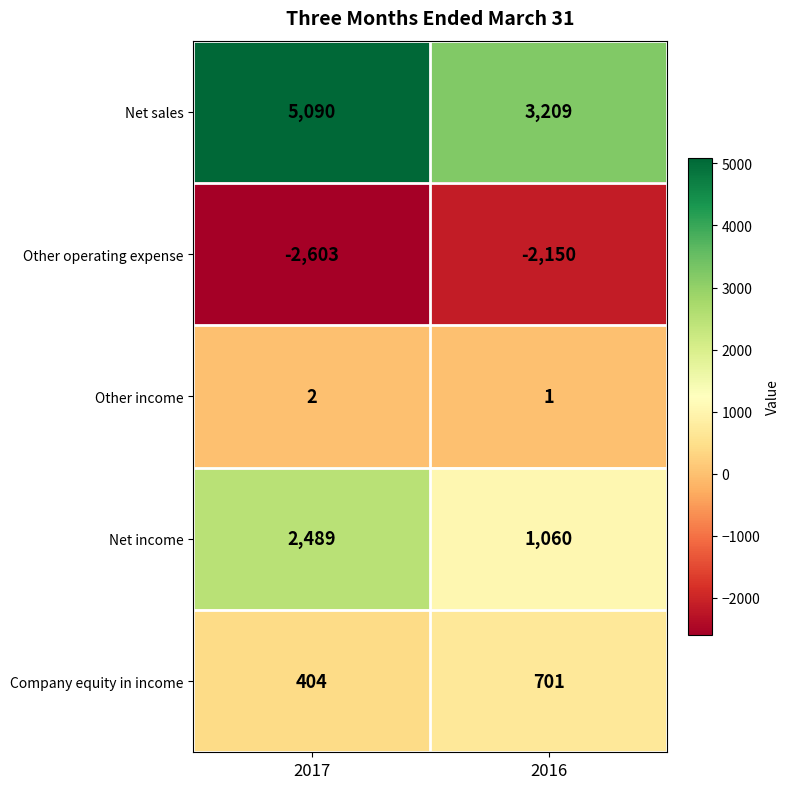

How many distinct data groups are displayed?

5